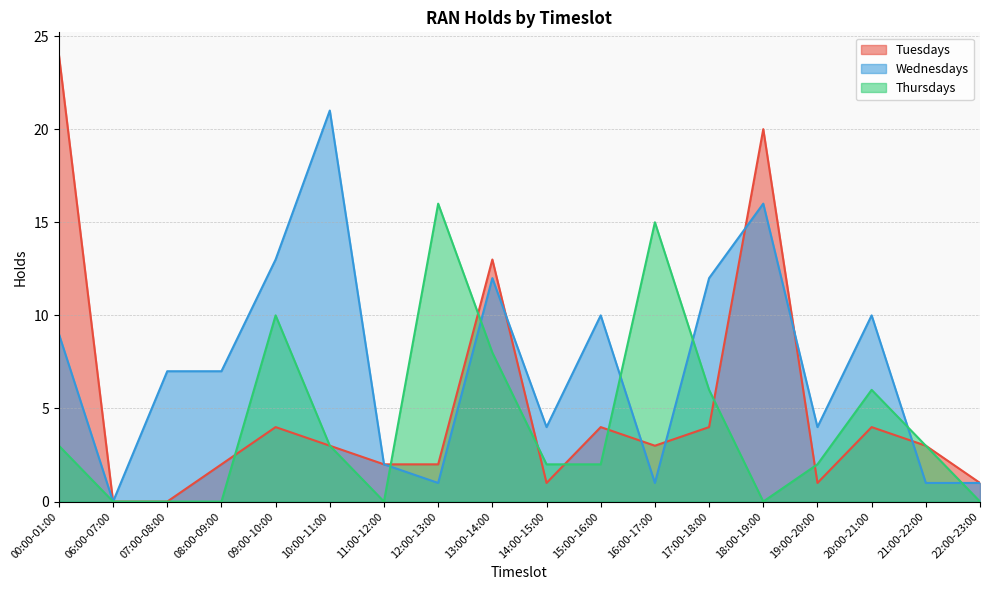

What is the label of the 11th point from the left?

15:00-16:00